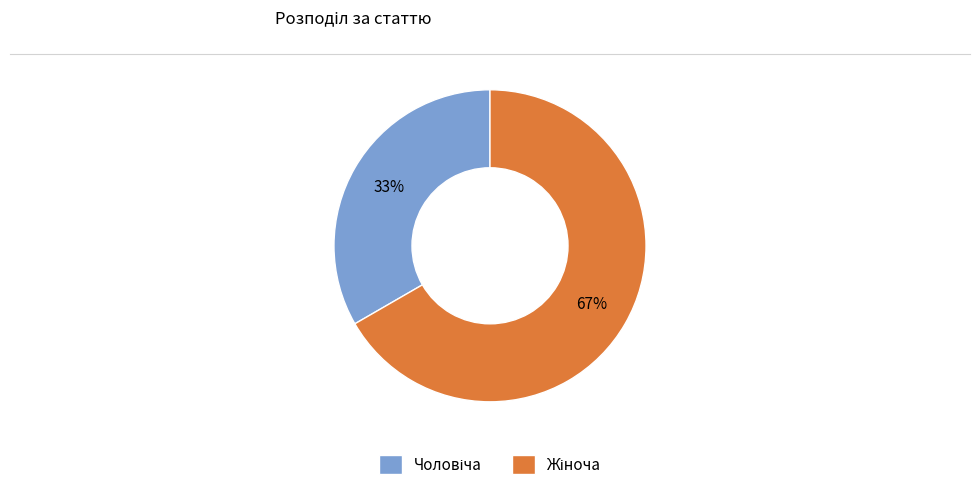

Is there a majority slice in this chart?

Yes